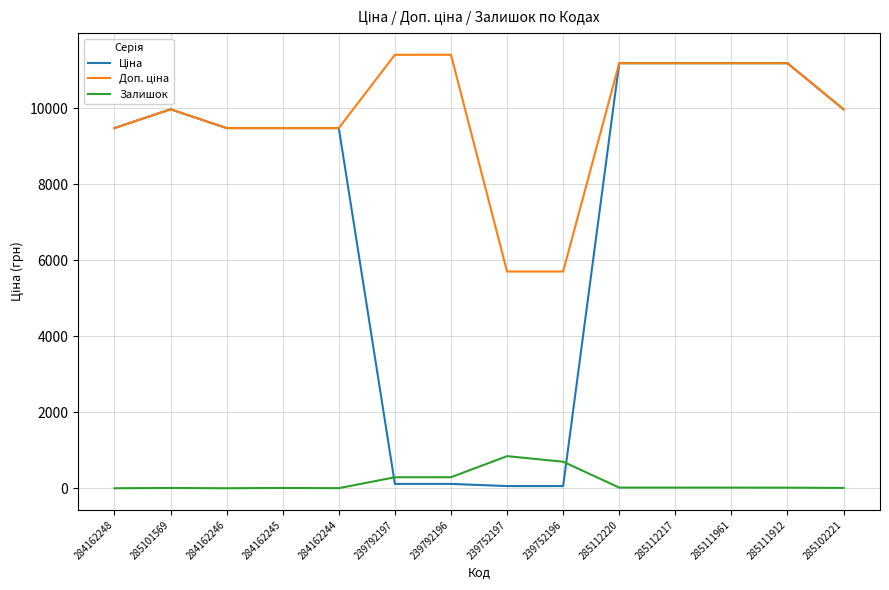

Is it true that Залишок equals 15.0 at 285111912?

True